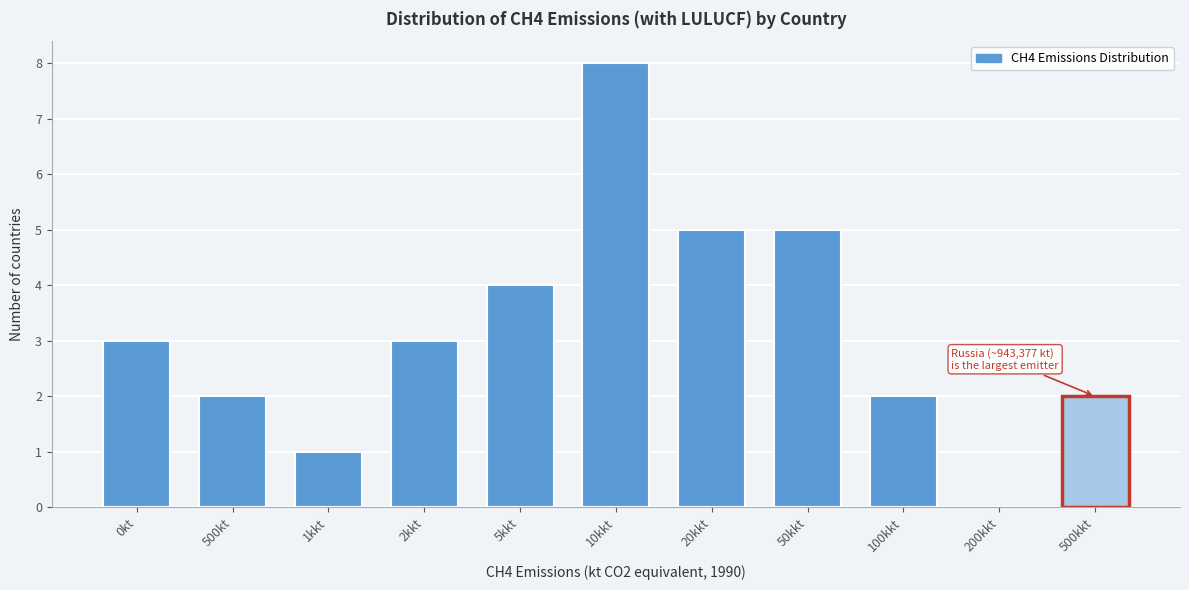

Reading left to right, what are all the values shown in this chart?

0kt=3	500kt=2	1kkt=1	2kkt=3	5kkt=4	10kkt=8	20kkt=5	50kkt=5	100kkt=2	200kkt=0	500kkt=2